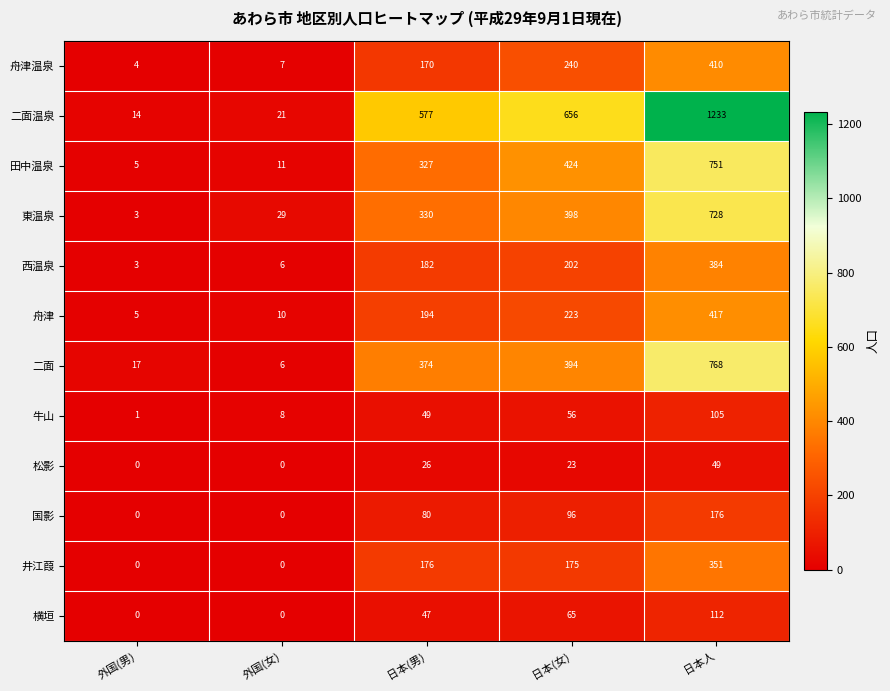

Between 外国(男) and 日本人, which series saw the biggest shift?

二面温泉